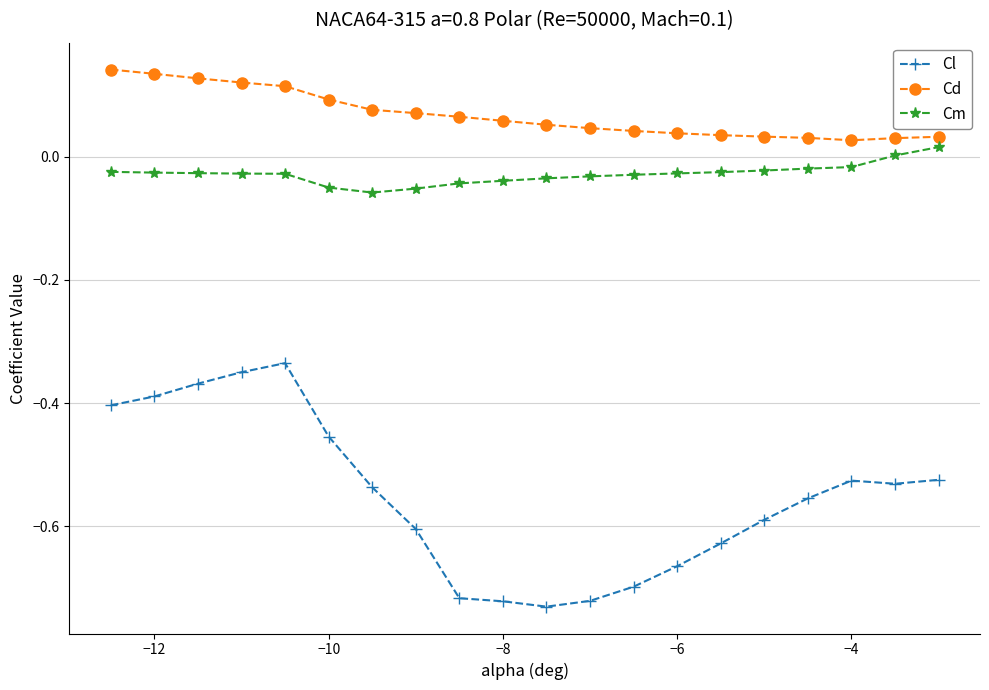

How many distinct data groups are displayed?

3